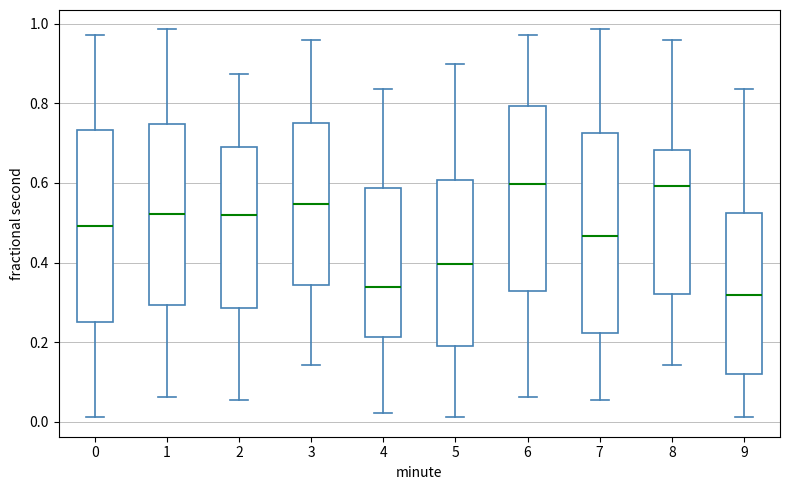

Where does the lower whisker of the box at x = 8 end on the y-axis? The values are not printed on the chart, so give them approximately, as read against the axis.

0.14